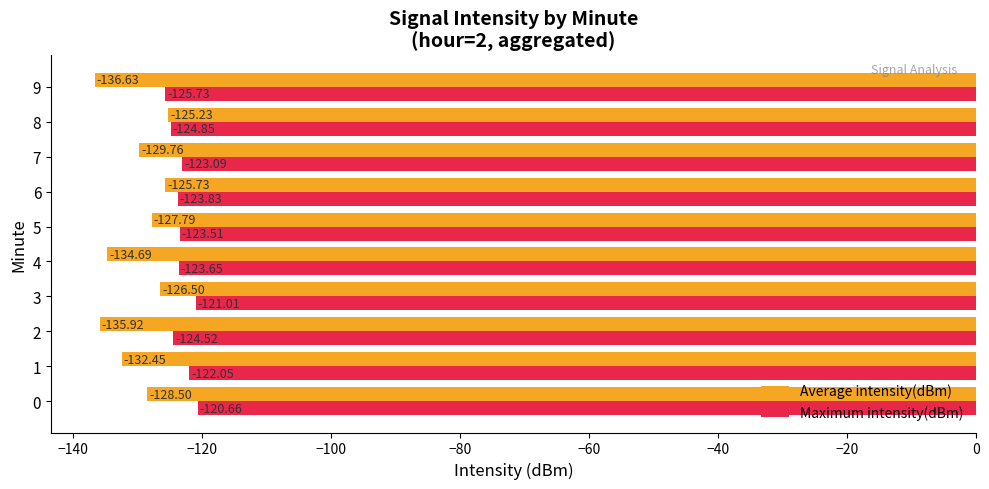

What is the average value of the Maximum intensity(dBm) series?

-123.3